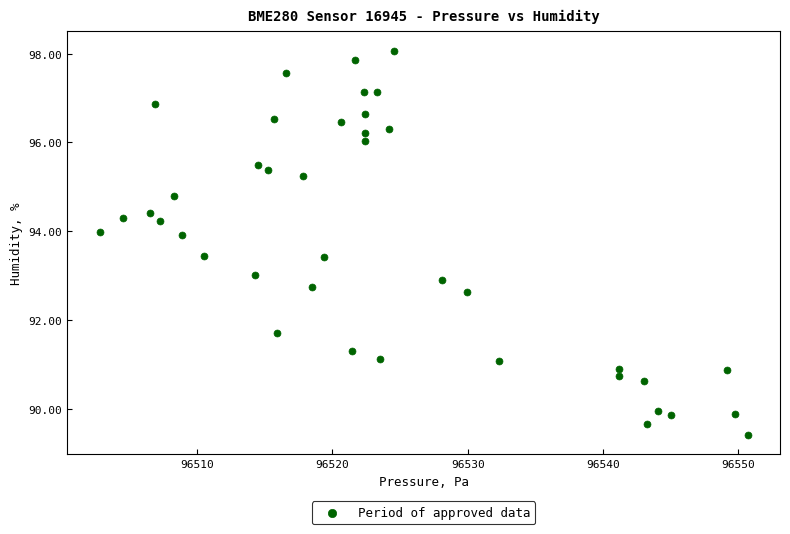

What is the range of X values (max minus min)?

47.9